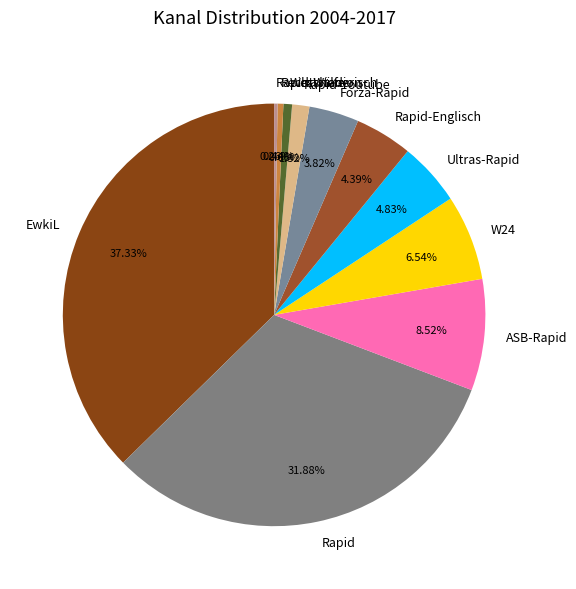

Is the sum of W24 and Forza-Rapid greater than half?

No